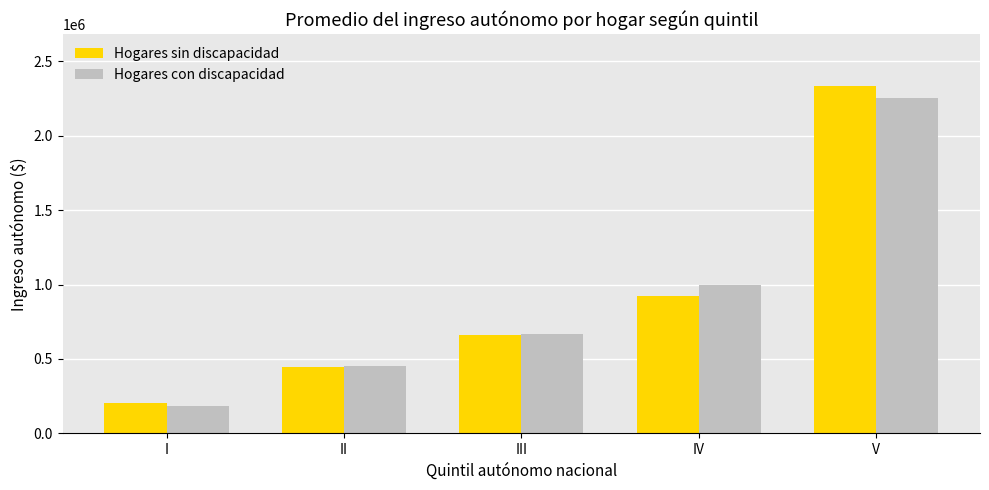

At how many categories does at least one series exceed 1296787?

1